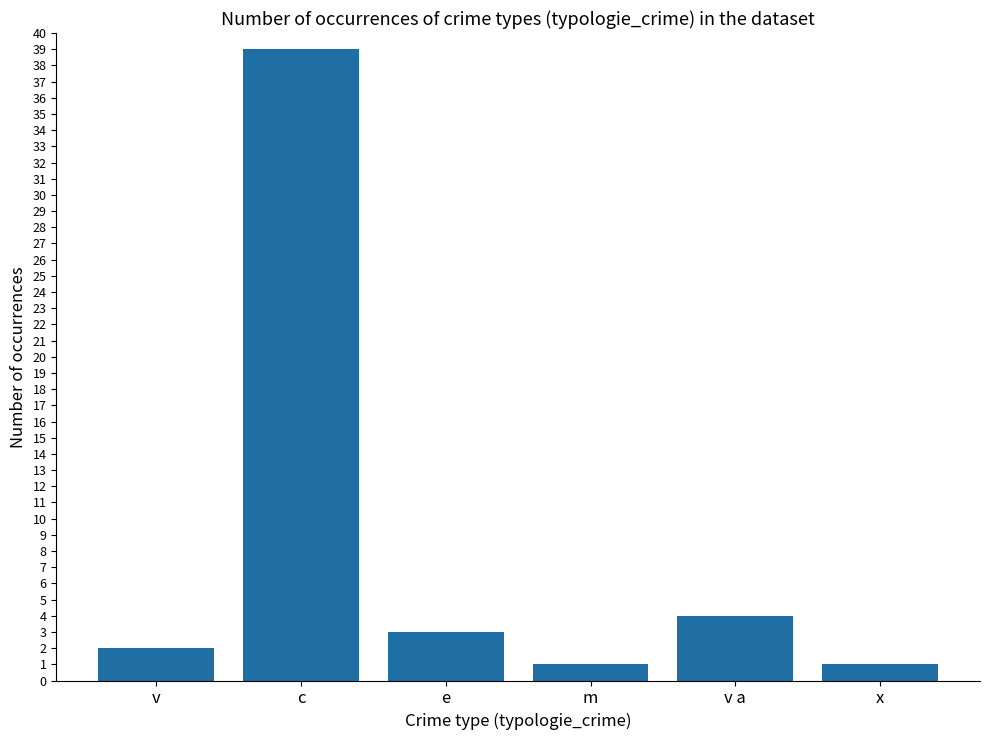

Reading right to left, transcribe all the data shown in this chart.

1	4	1	3	39	2